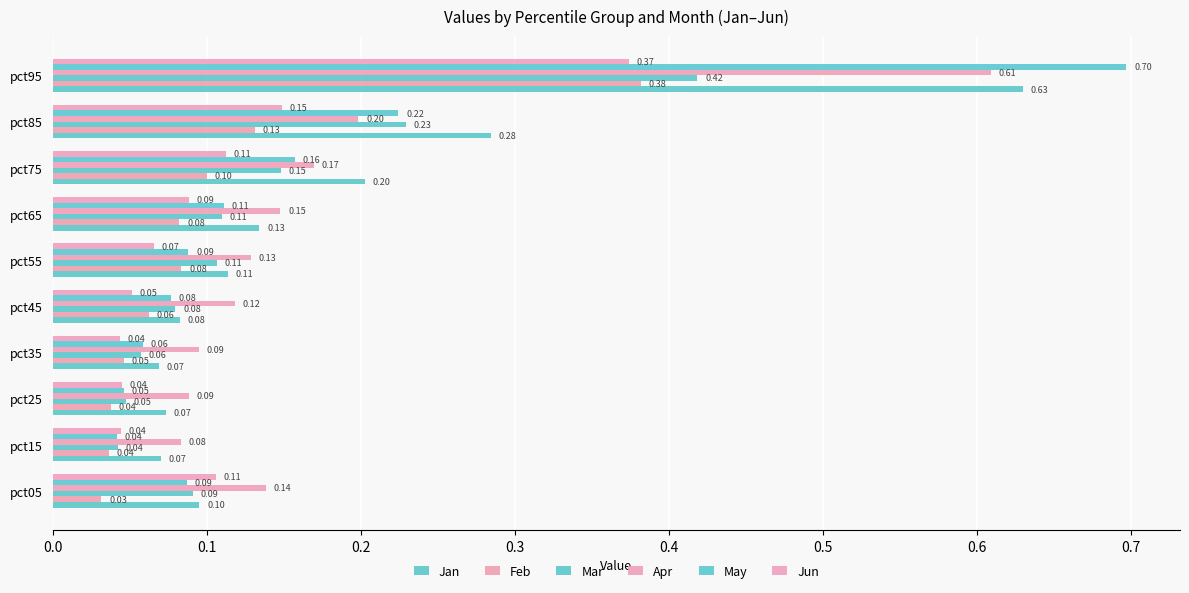

What are all the series names shown in the legend?

Jan, Feb, Mar, Apr, May, Jun